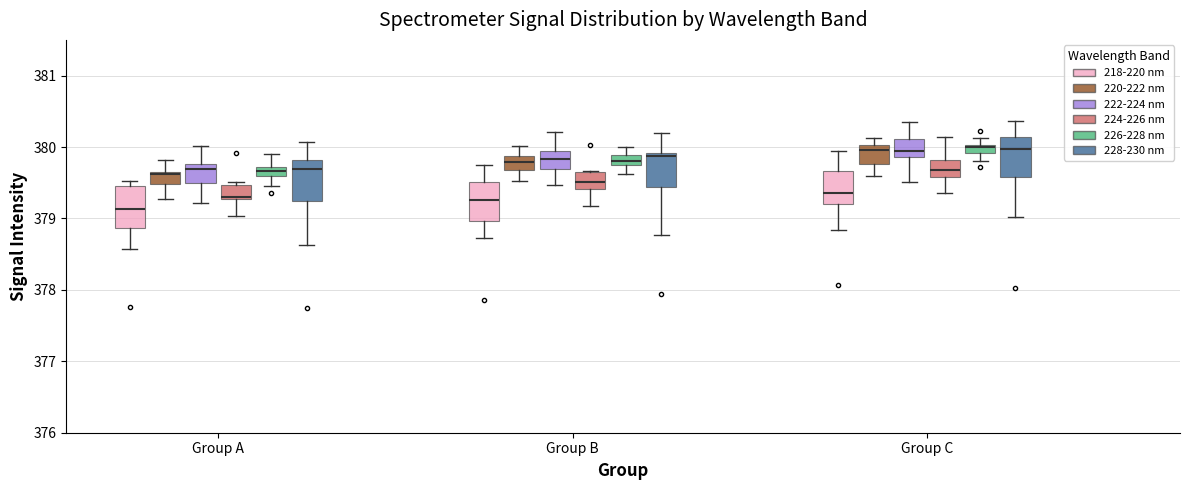

Where does the upper whisker of the box for Group A (228-230 nm) end on the y-axis? The values are not printed on the chart, so give them approximately, as read against the axis.

380.1